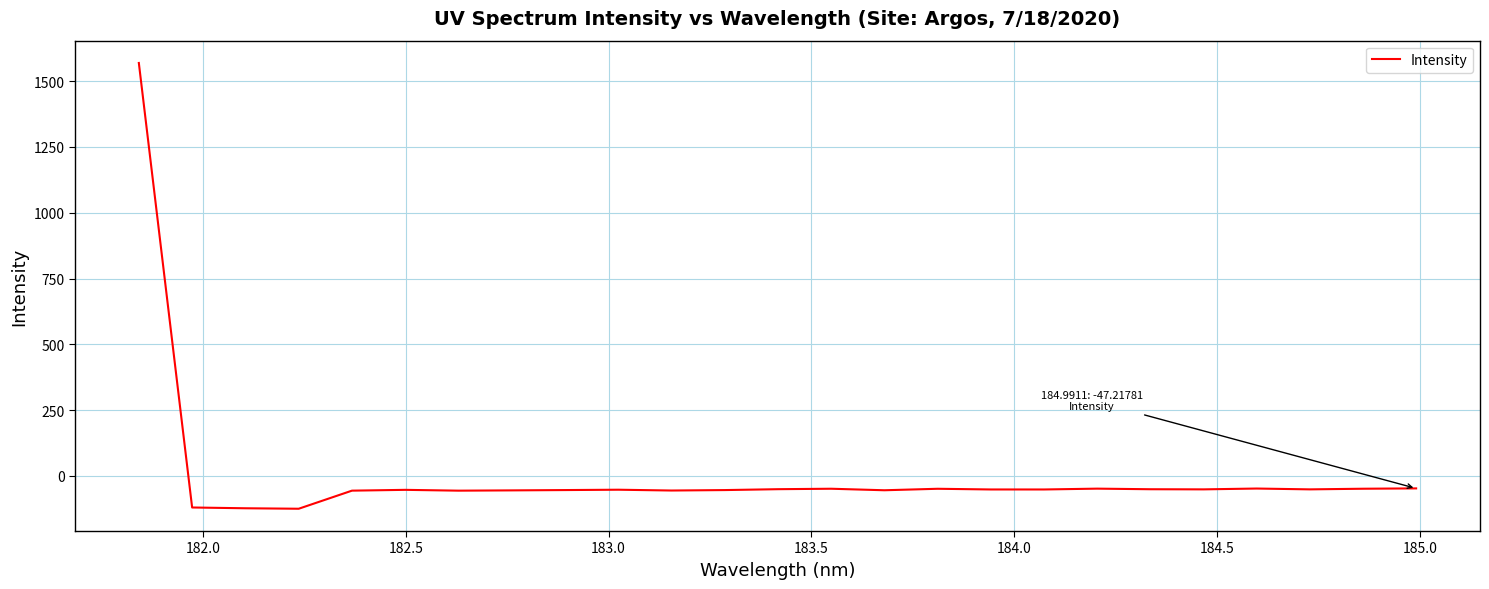

How many lines are shown in the chart?

1